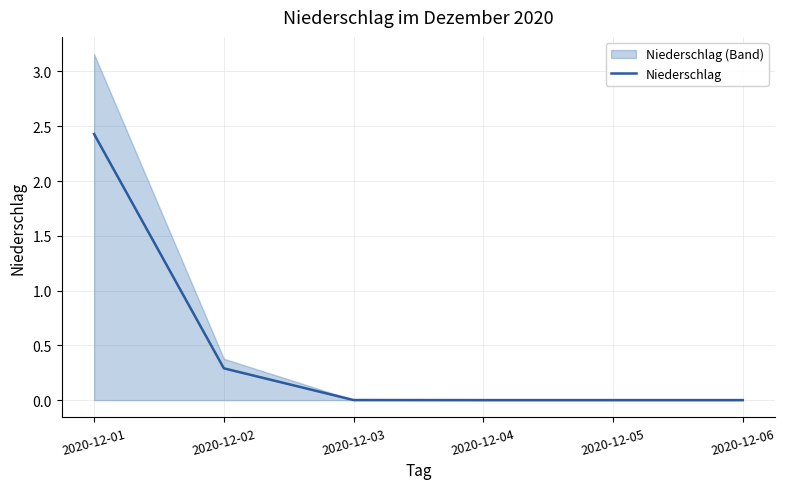

What is the difference between the maximum and second lowest values?

2.4